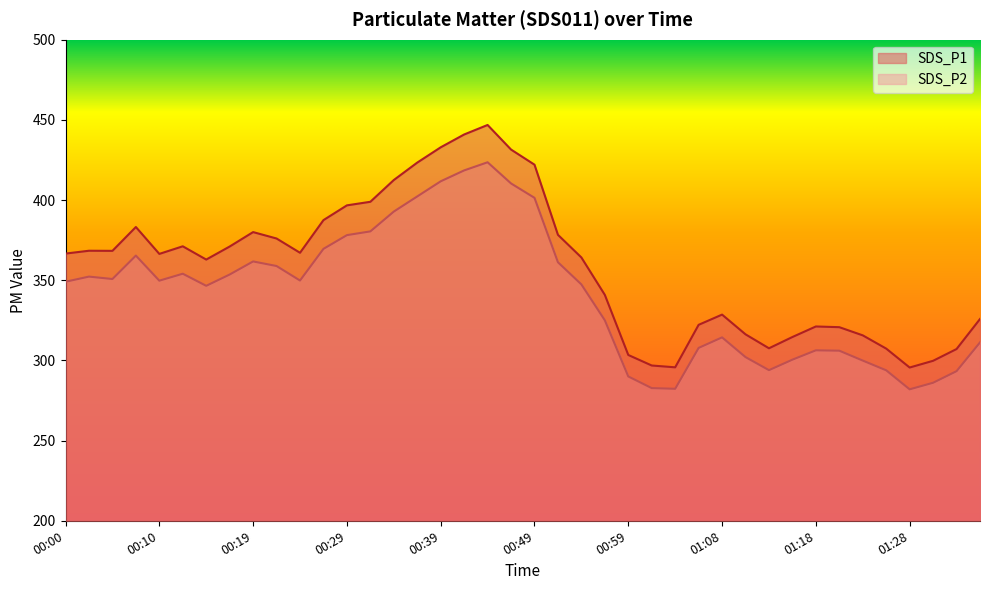

What is the label of the 19th point from the right?

00:51